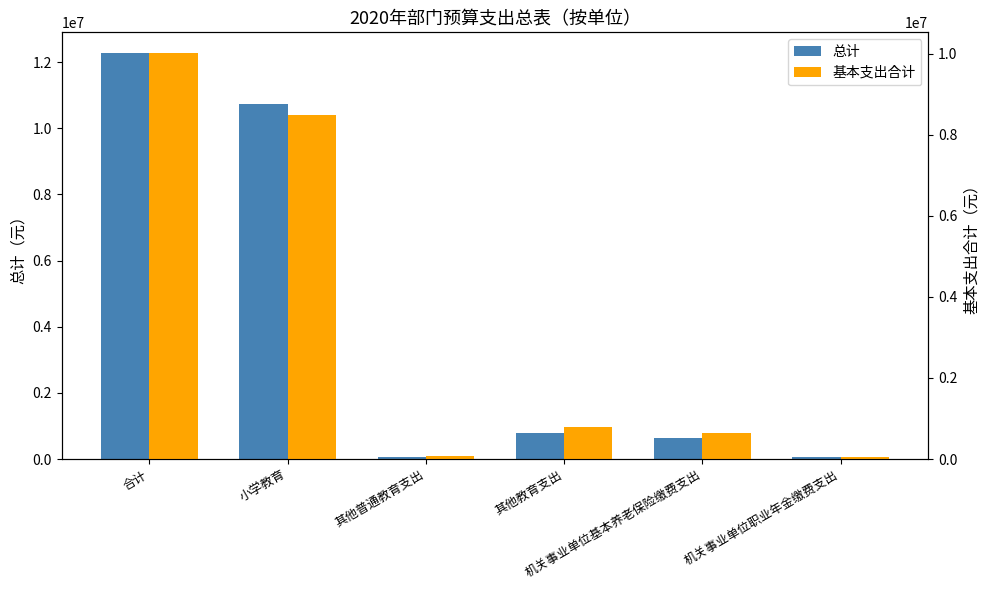

What is the sum of the 总计 values at 其他普通教育支出 and 其他教育支出?

870577.5